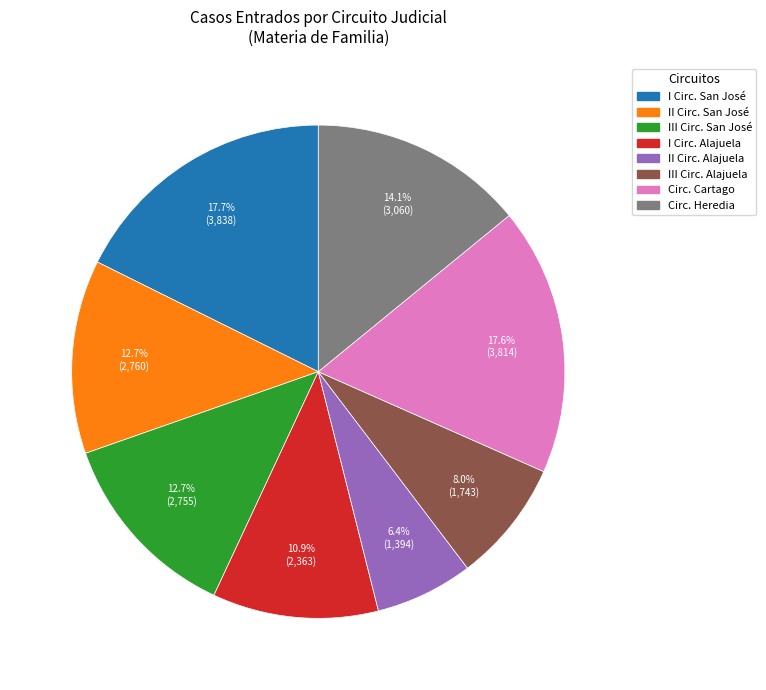

Does any single category account for the majority?

No